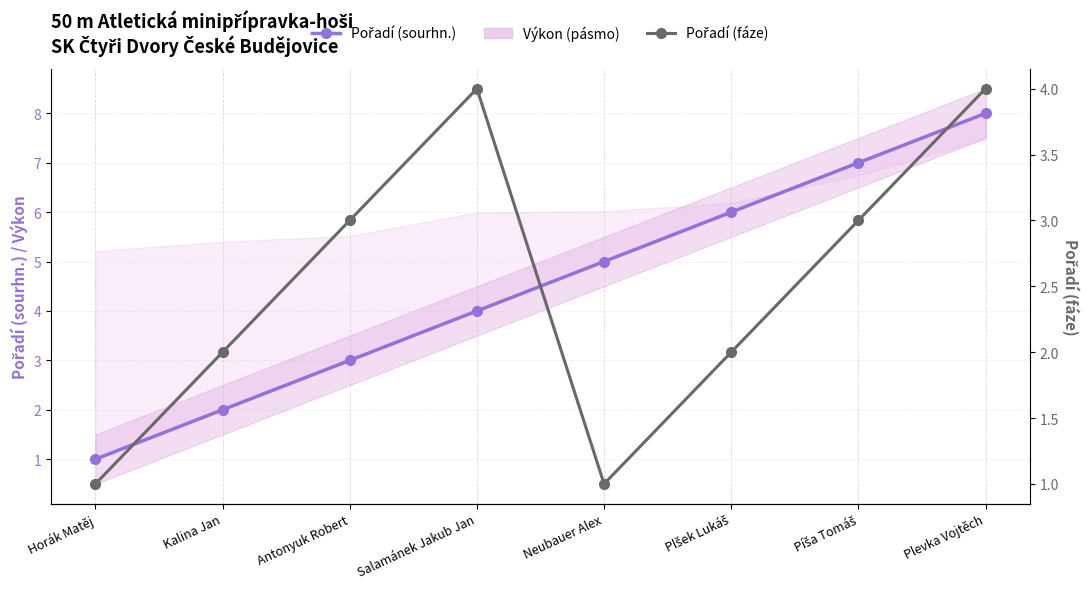

Which series has the largest range (max minus min)?

Pořadí (sourhn.)